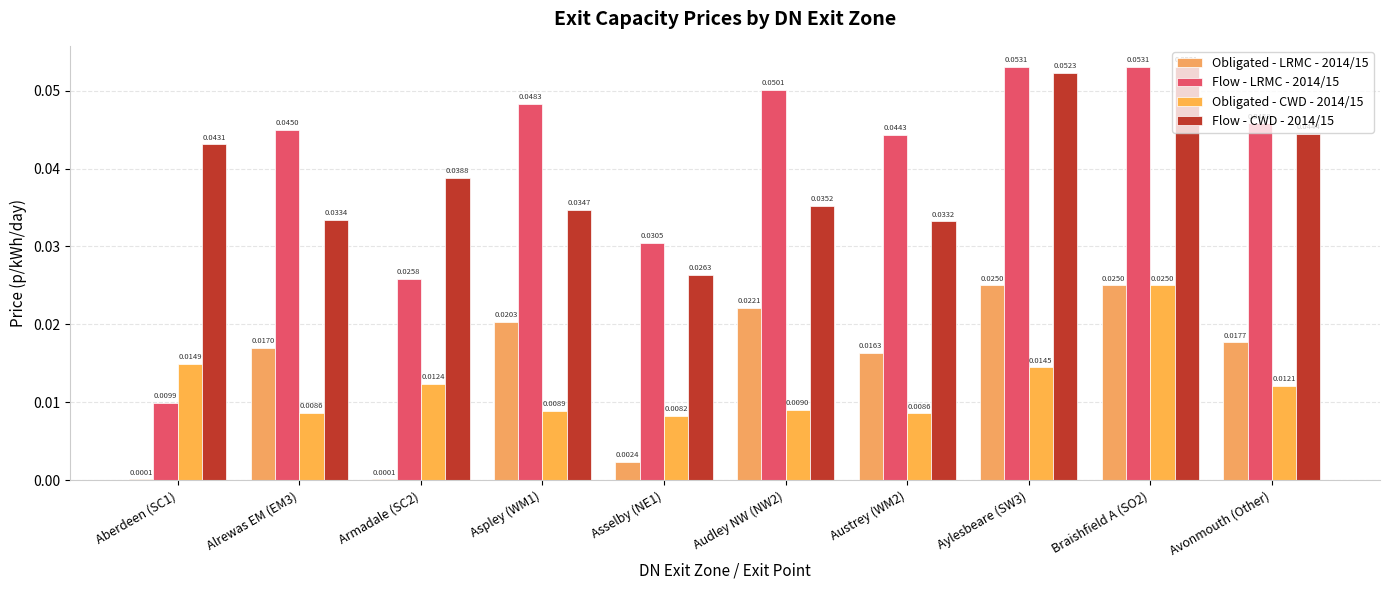

How many series are shown in this chart?

4